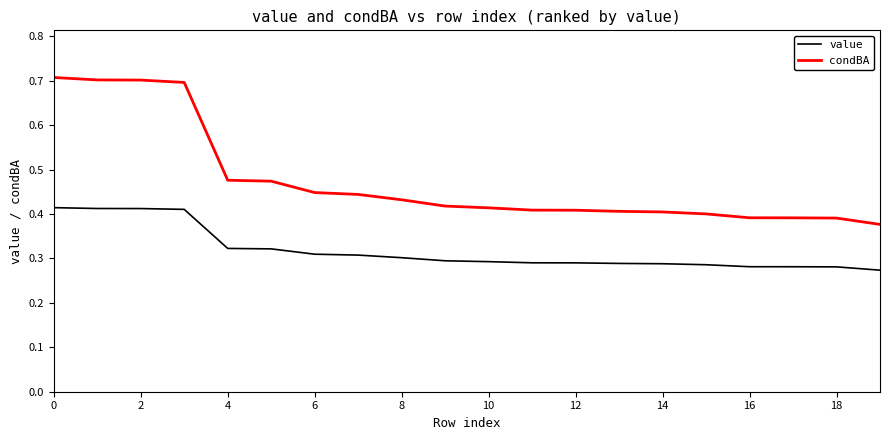

Which series has the largest total across all categories?

condBA